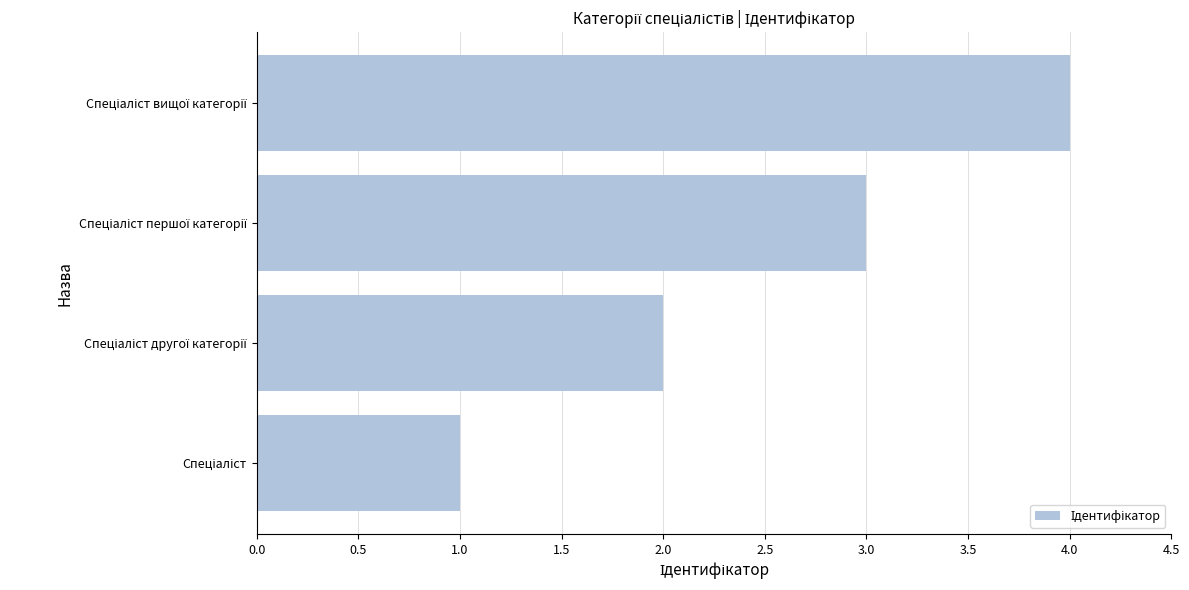

What is the difference between the maximum and minimum values?

3